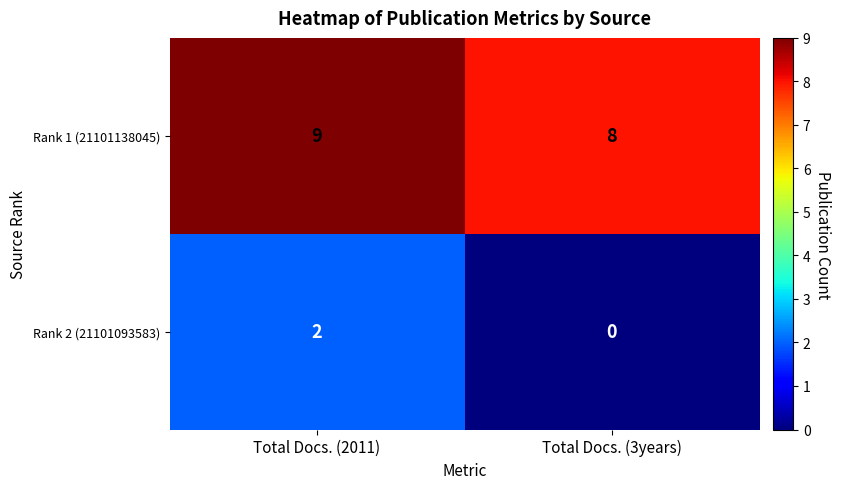

At how many categories does at least one series exceed 4?

2